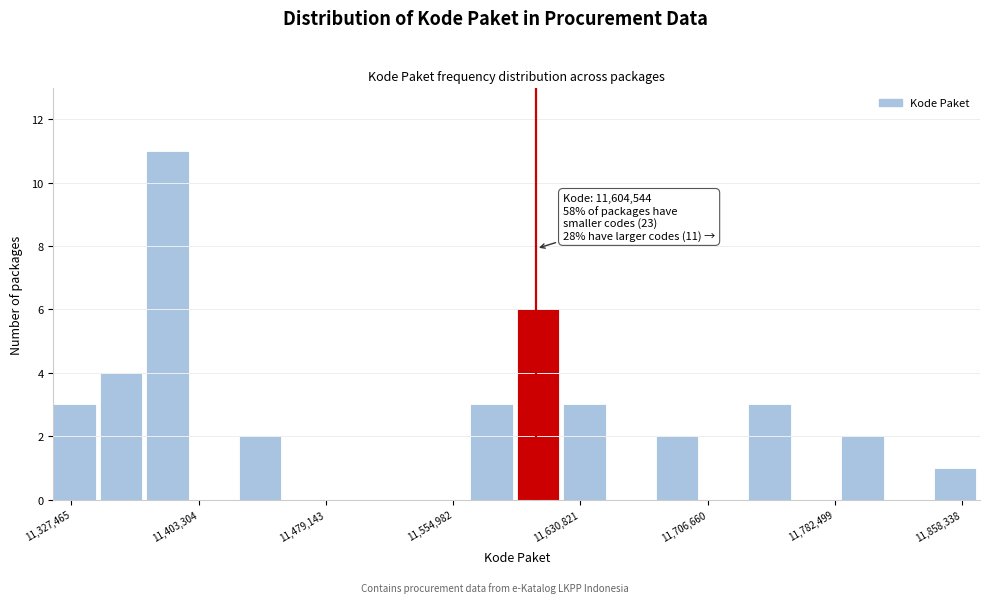

Around what value on the x-axis is the tallest bar? Give the approximate position of its centre, as read against the axis.

11380000